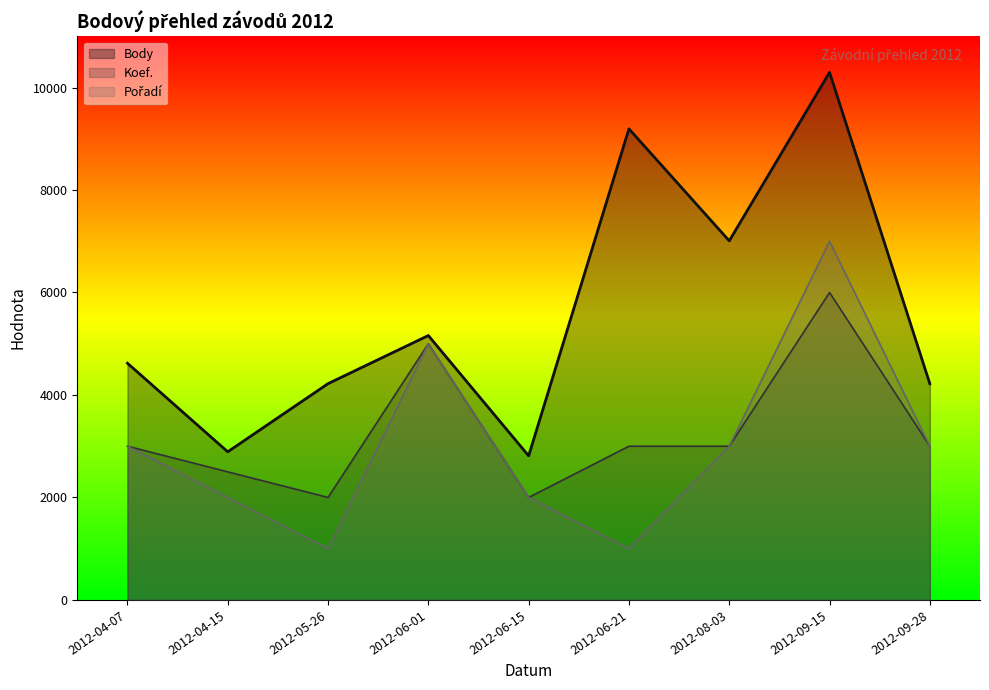

What is the value of the Body point at the 5th from the left?

2812